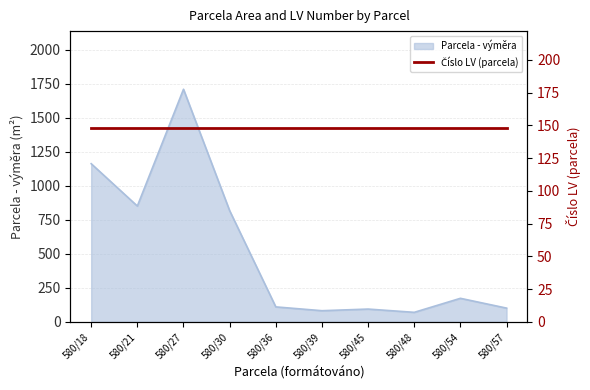

What is the lowest value of the Parcela - výměra series?

70